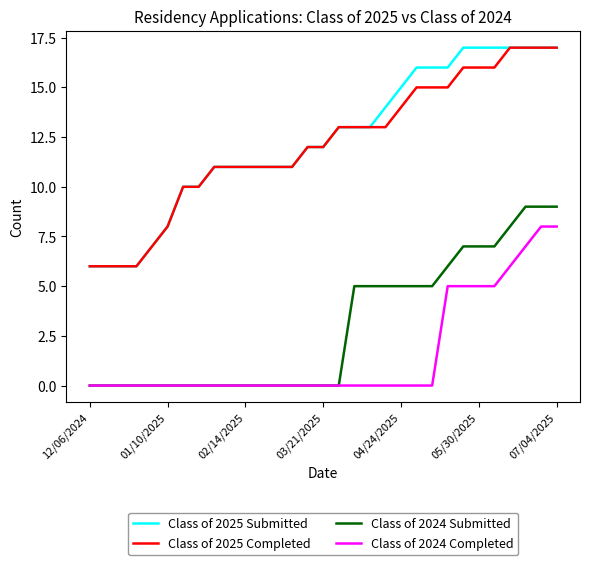

True or false: Class of 2024 Submitted and Class of 2025 Completed cross at least once.

False